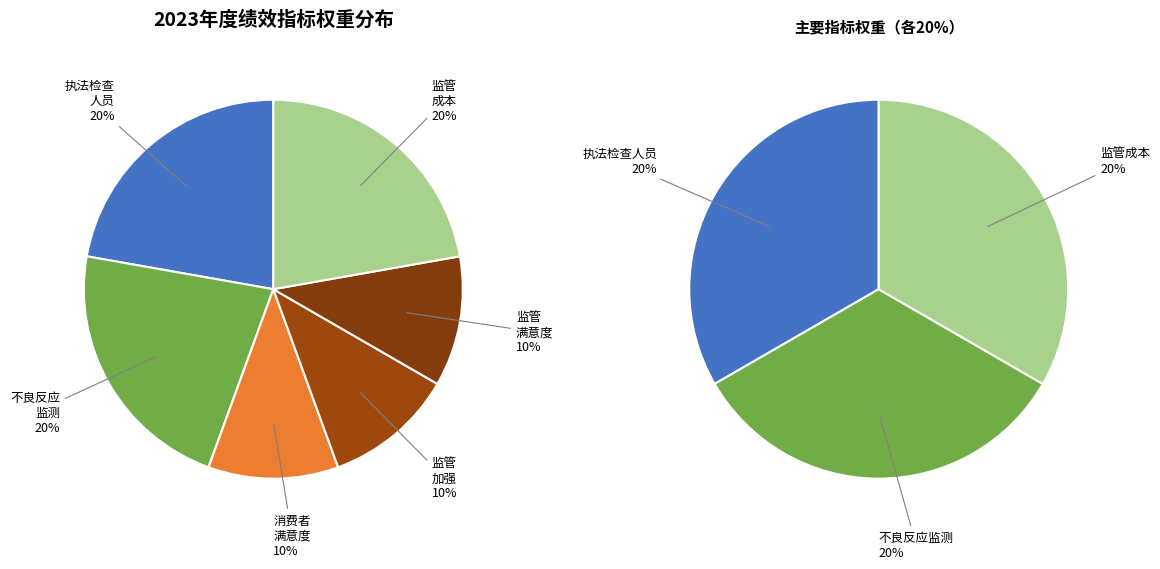

Does 加强不良反应监测，提高消费者满意度 represent more than half of the total?

No